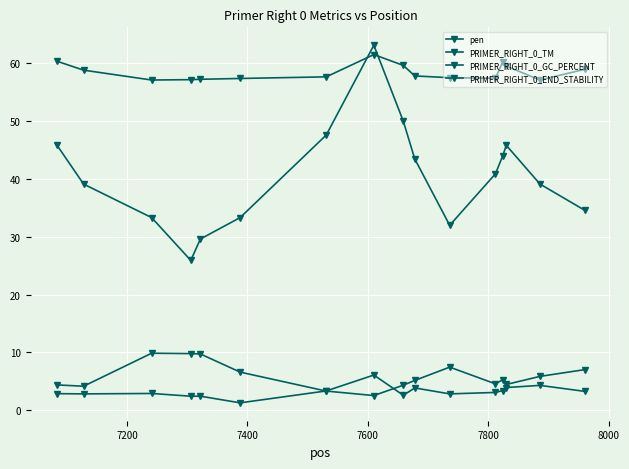

How many series are shown in this chart?

4